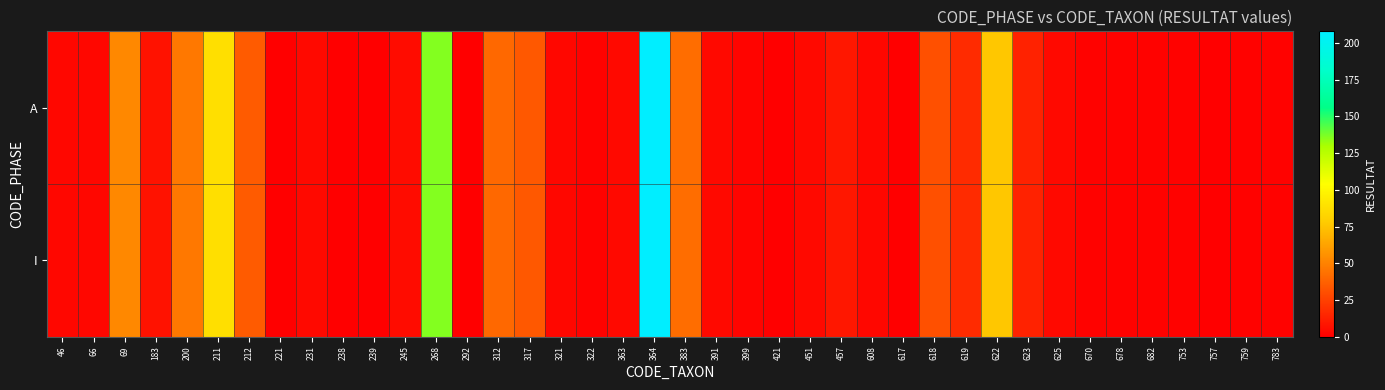

What is the total value across all series at 399?

4